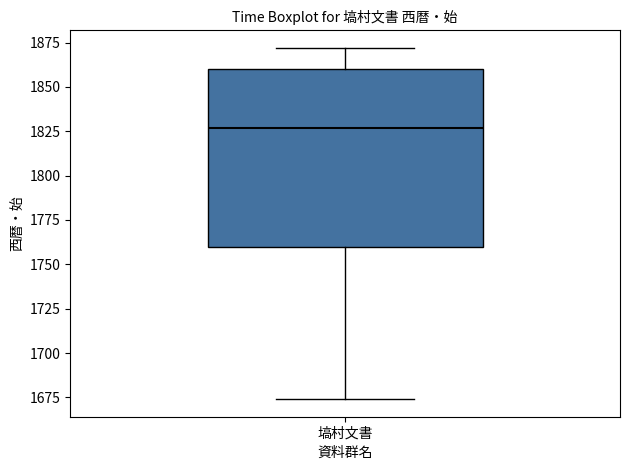

Transcribe this box plot: give where the median line is, the range the box spans, and where the two whiskers end, as read against the y-axis. The values are not printed on the chart, so give them approximately, as read against the axis.

median 1825, box 1760 to 1860, whiskers 1675 to 1870